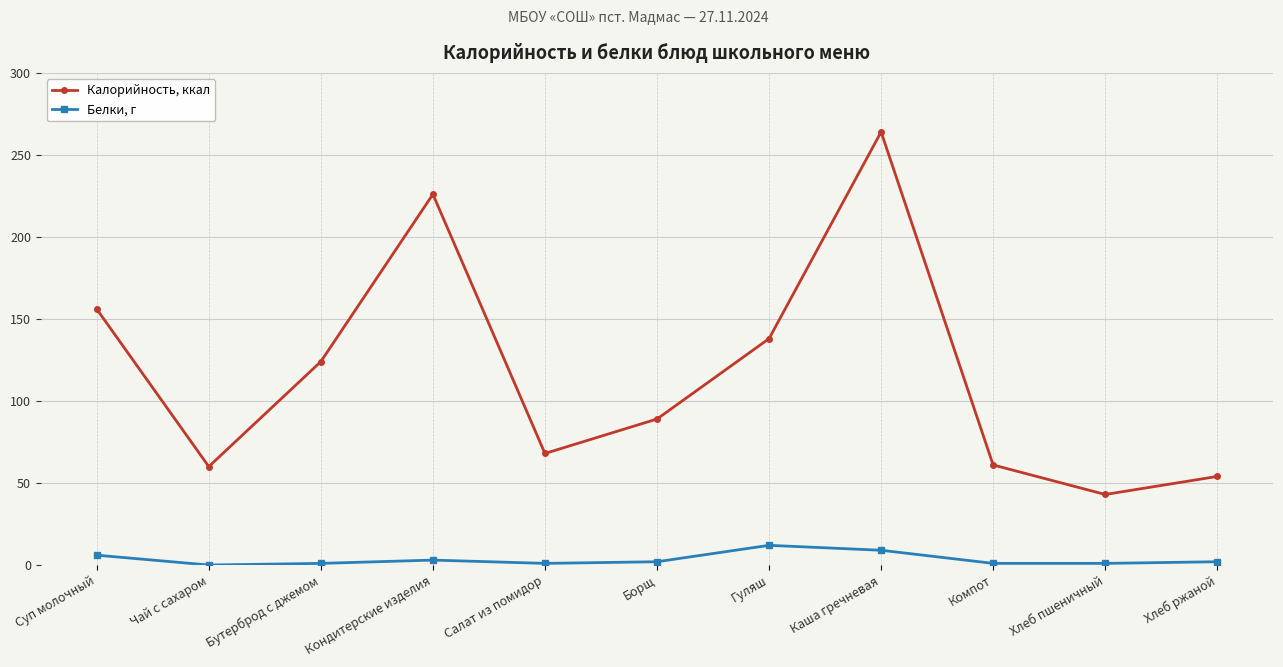

What is the value of the Белки, г point at the 4th from the left?

3